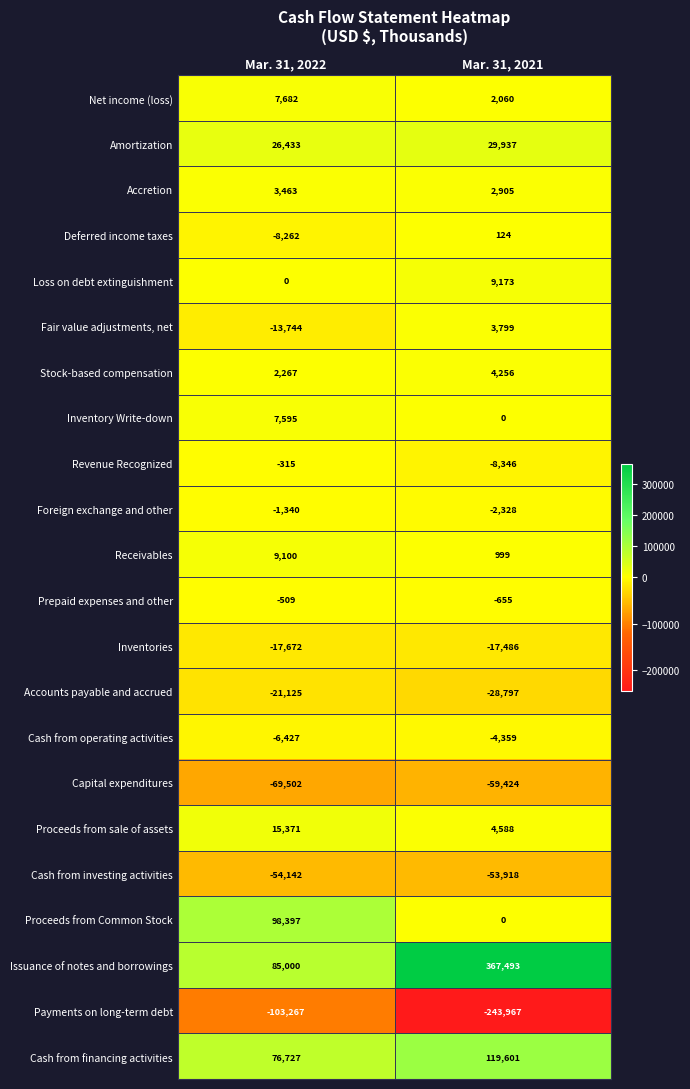

What value does the Amortization series have at Mar. 31, 2022, to the nearest 100?

26400